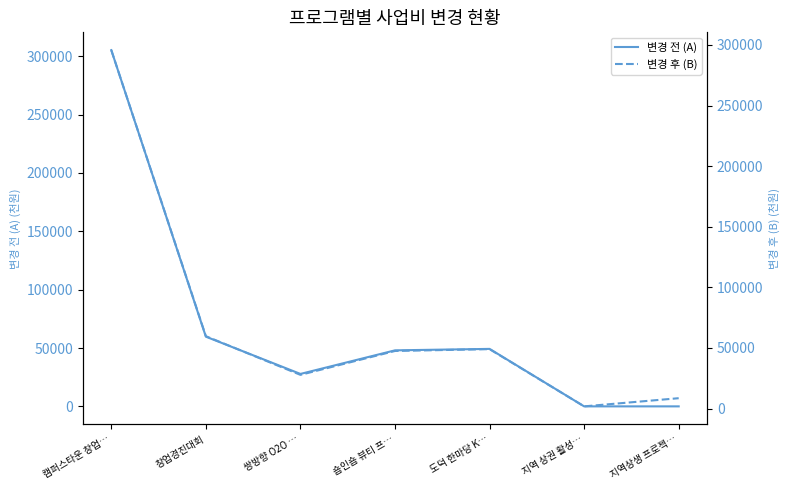

Where do 변경 후 (B) and 변경 전 (A) first cross each other?

도덕 한마당 K… and 지역 상권 활성…